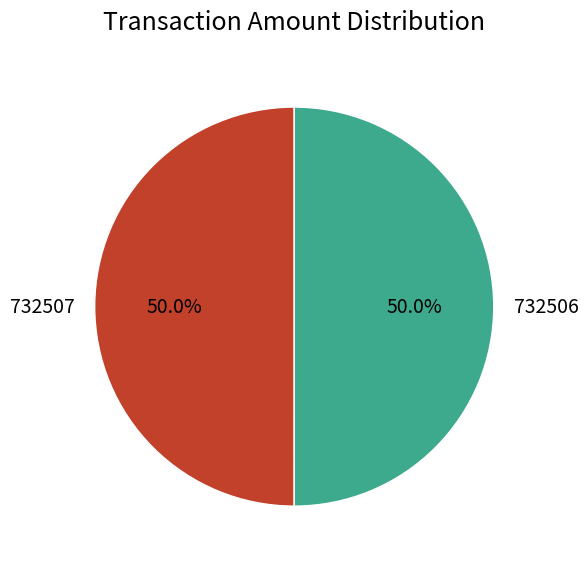

Count the number of slices in the pie.

2